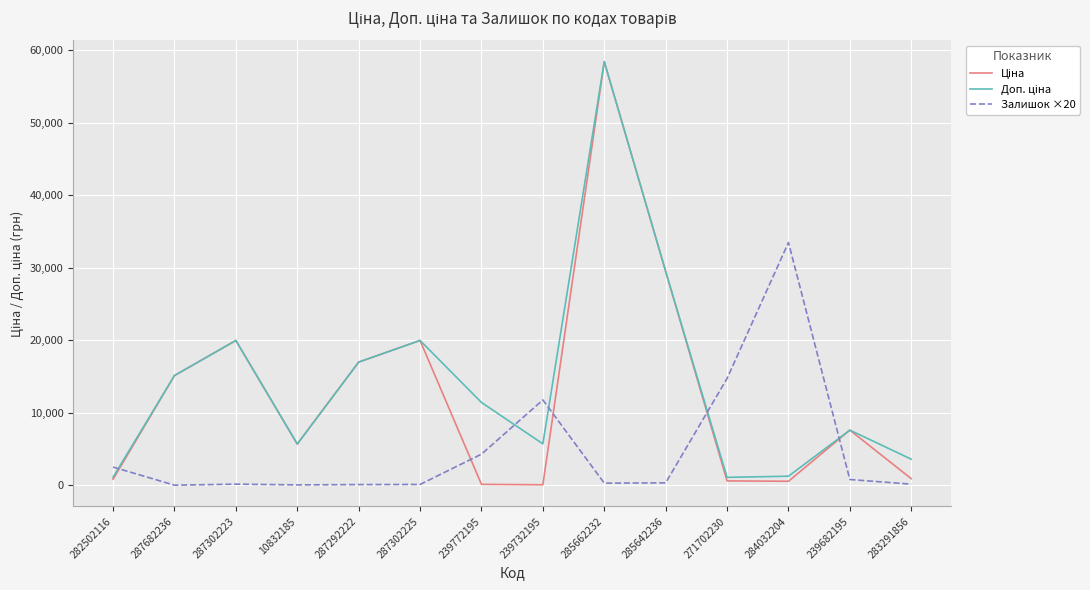

The value of Залишок ×20 at 239772195 is 1366.7. True or false?

False